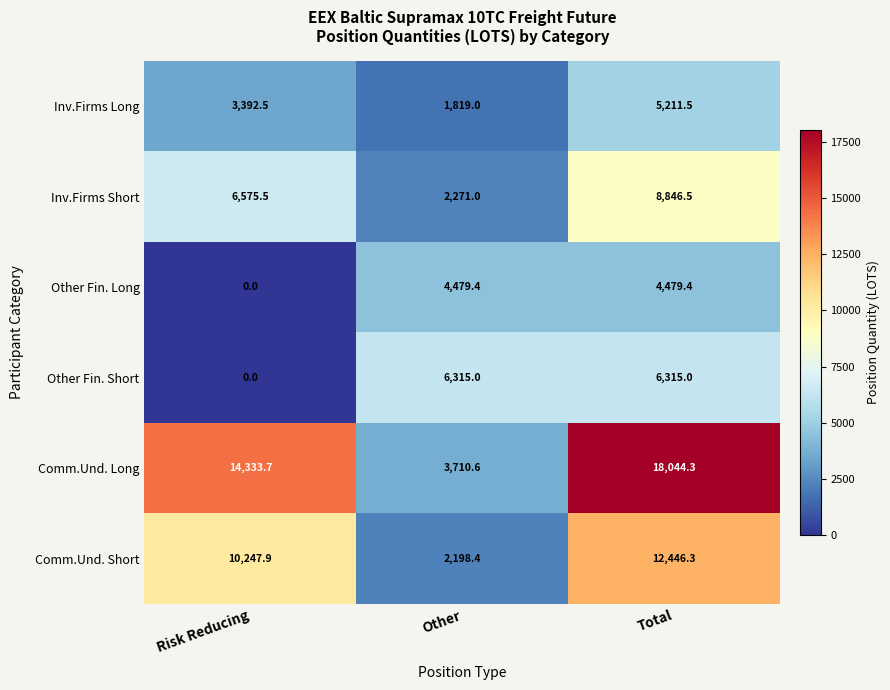

The value of Other Fin. Long at Other is 4479.4. True or false?

True